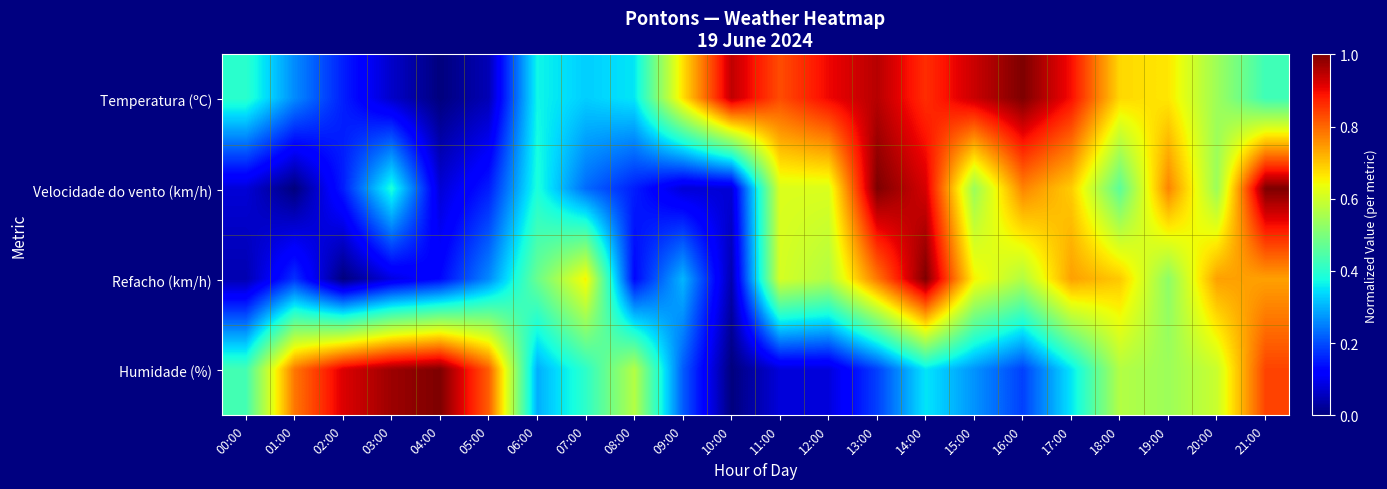

At how many categories does at least one series exceed 0?

22